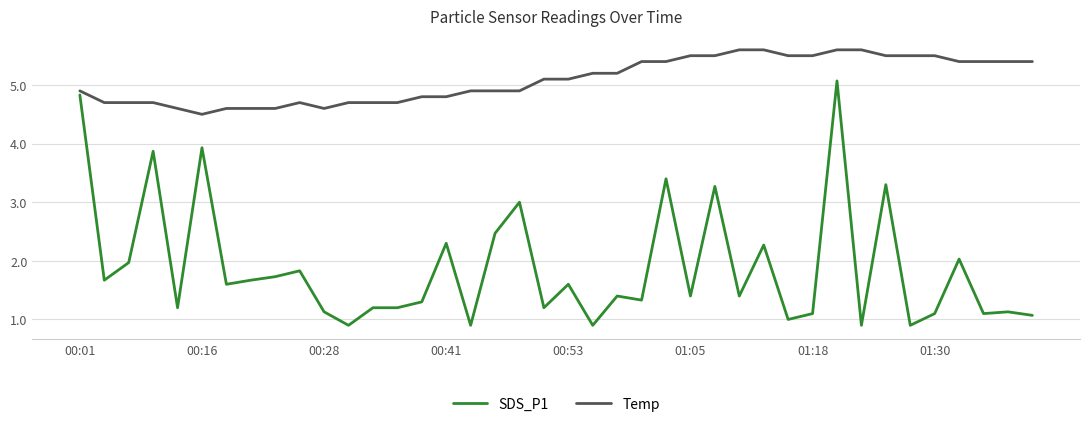

Rank the series by their maximum value, from highest to lowest.

Temp, SDS_P1